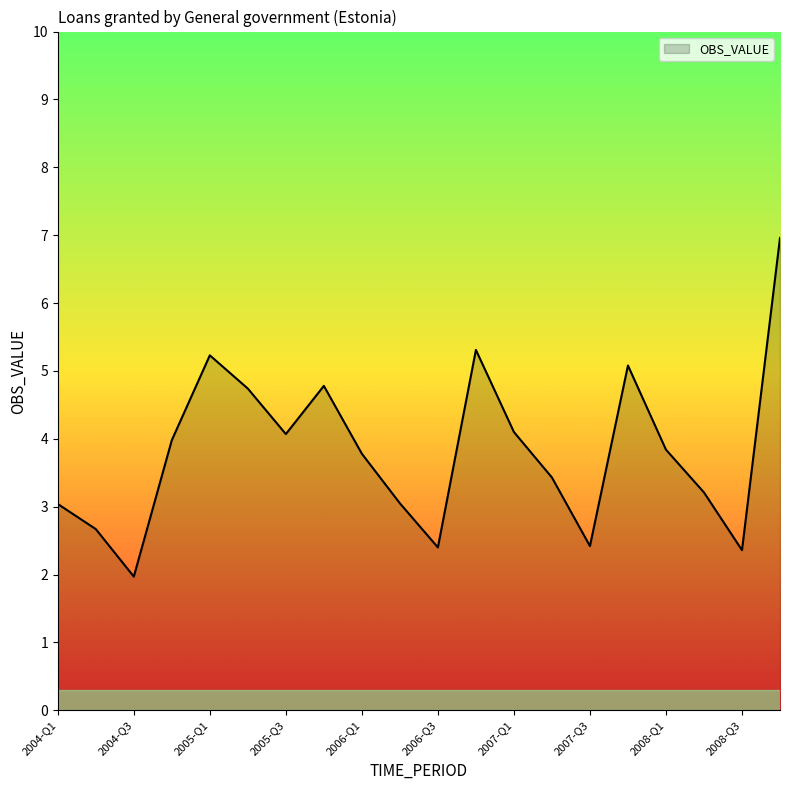

What is the difference between the maximum and minimum values?

5.0